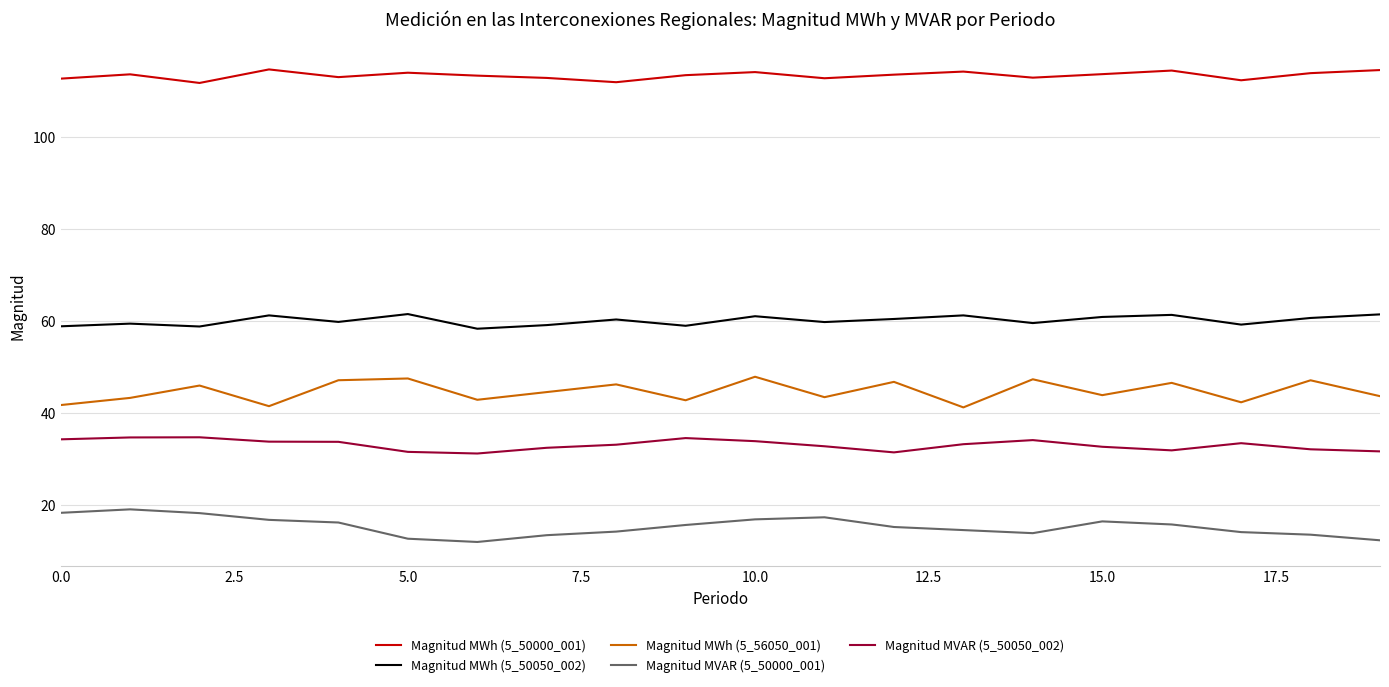

What is the difference between the maximum and minimum values in the Magnitud MWh (5_50050_002) series?

3.2